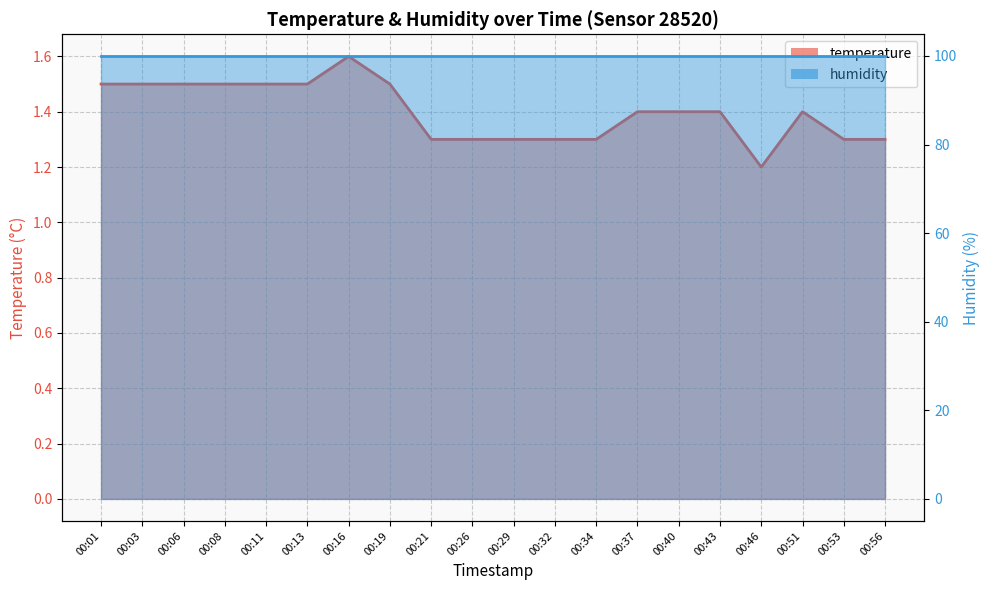

What is the ratio of the value at 00:13 to the value at 00:46?

1.2